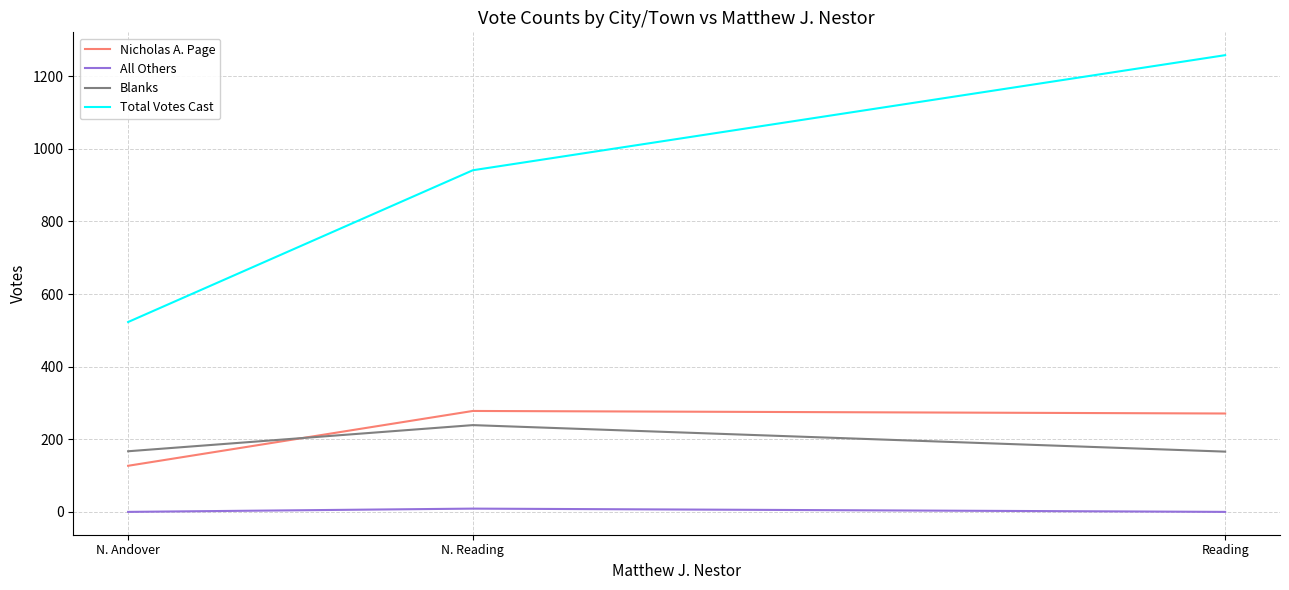

Between N. Reading and Reading, which series saw the biggest shift?

Total Votes Cast